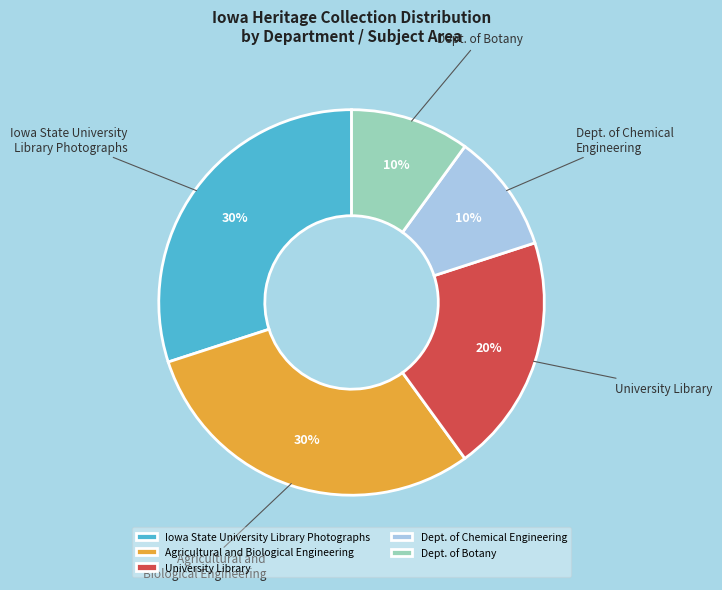

Is there a majority slice in this chart?

No